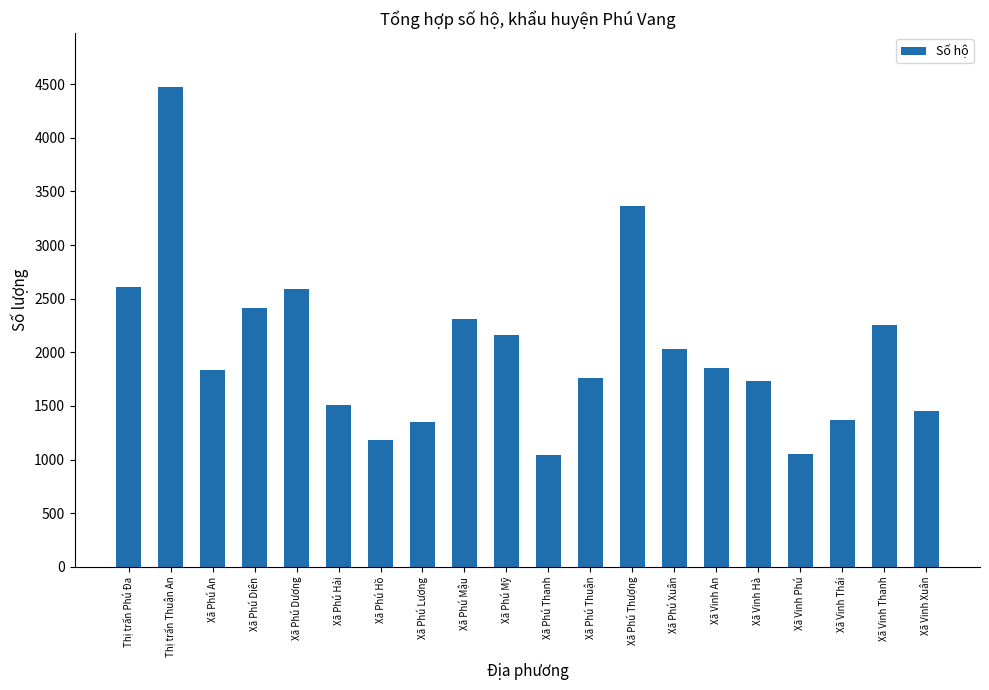

What is the sum of all values?

40354